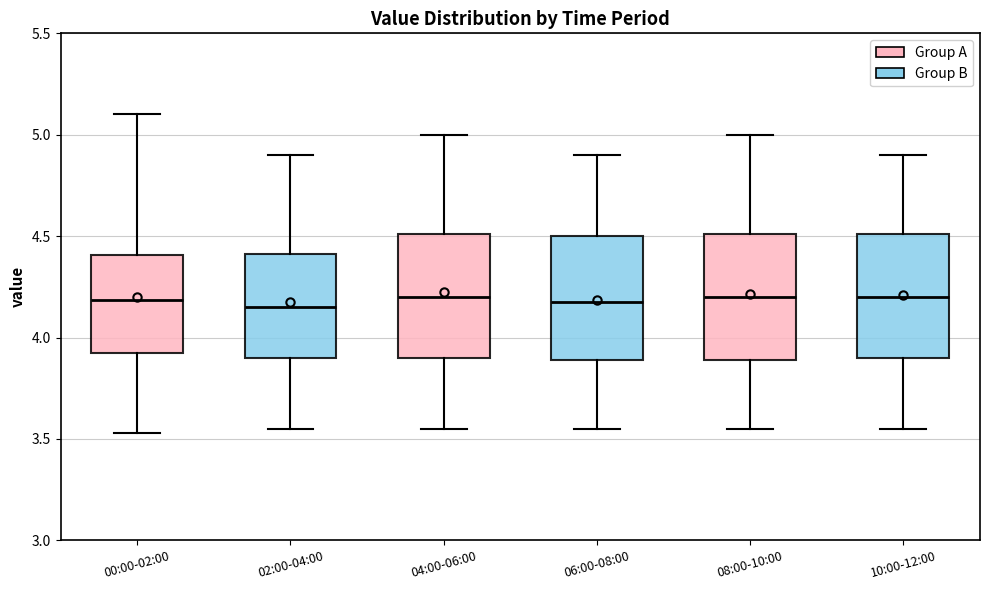

Reading left to right, read every box against the y-axis: the position of its median line, the range the box covers, and the ends of its whiskers. The values are not printed on the chart, so give them approximately, as read against the axis.

00:00-02:00: median 4.20, box 3.90 to 4.40, whiskers 3.55 to 5.10
02:00-04:00: median 4.15, box 3.90 to 4.40, whiskers 3.55 to 4.90
04:00-06:00: median 4.20, box 3.90 to 4.50, whiskers 3.55 to 5.00
06:00-08:00: median 4.20, box 3.90 to 4.50, whiskers 3.55 to 4.90
08:00-10:00: median 4.20, box 3.90 to 4.50, whiskers 3.55 to 5.00
10:00-12:00: median 4.20, box 3.90 to 4.50, whiskers 3.55 to 4.90